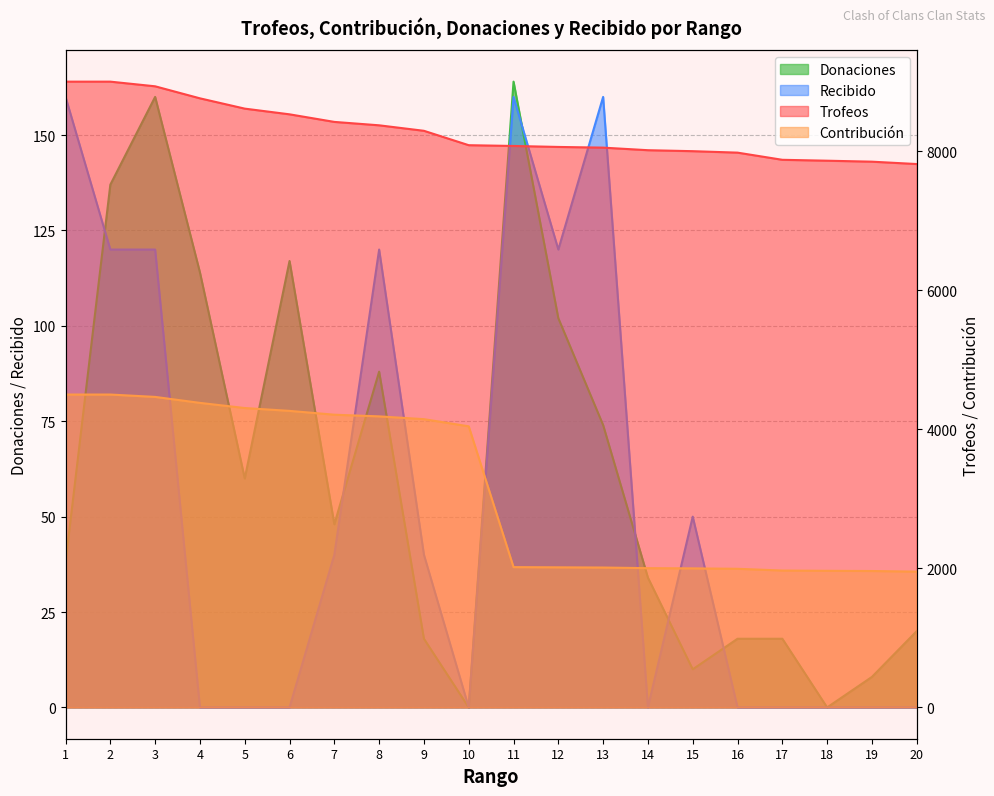

Is the value of Trofeos at 12 greater than the value of Recibido at 8?

Yes